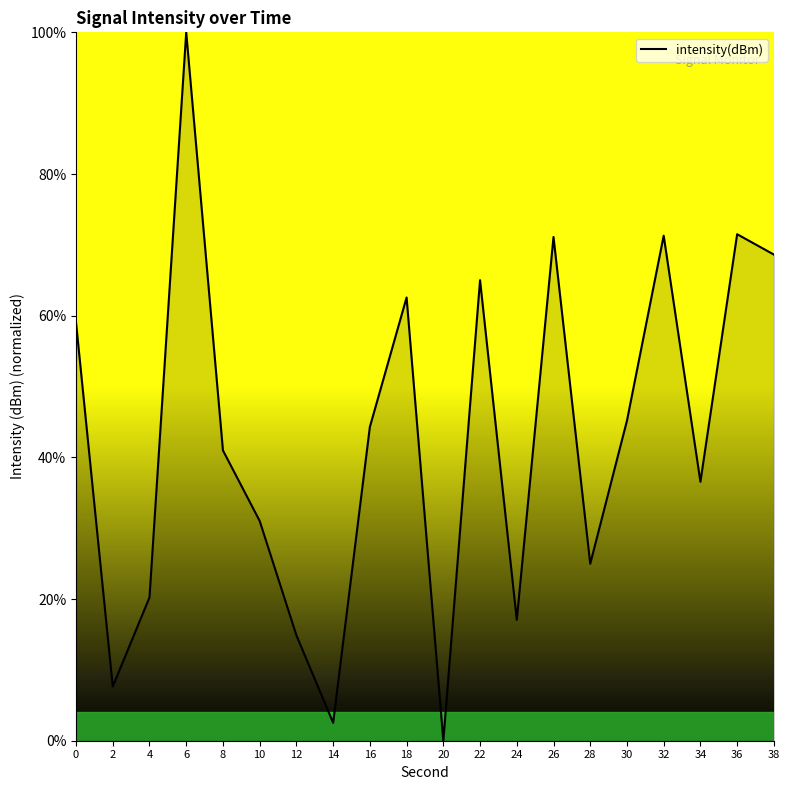

How many values exceed 44?

10